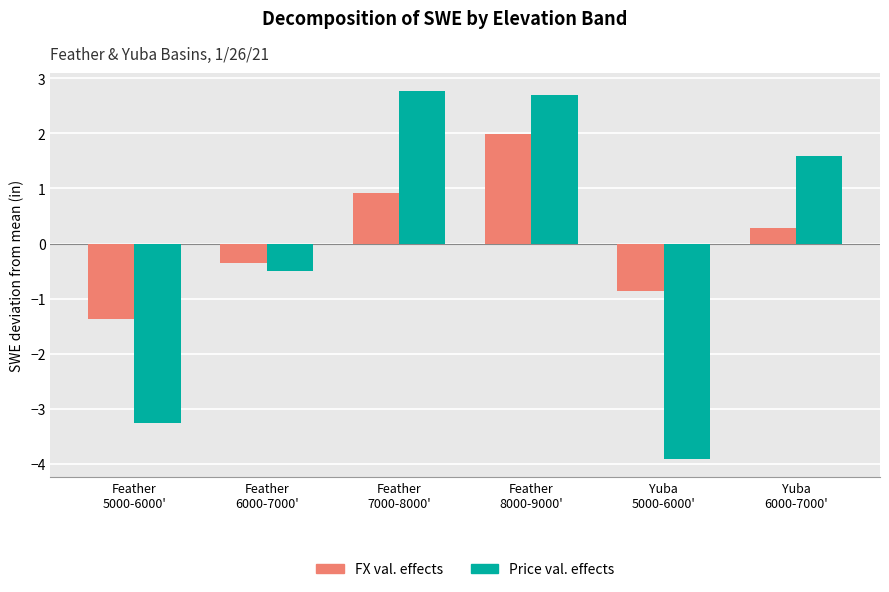

How many series are shown in this chart?

2